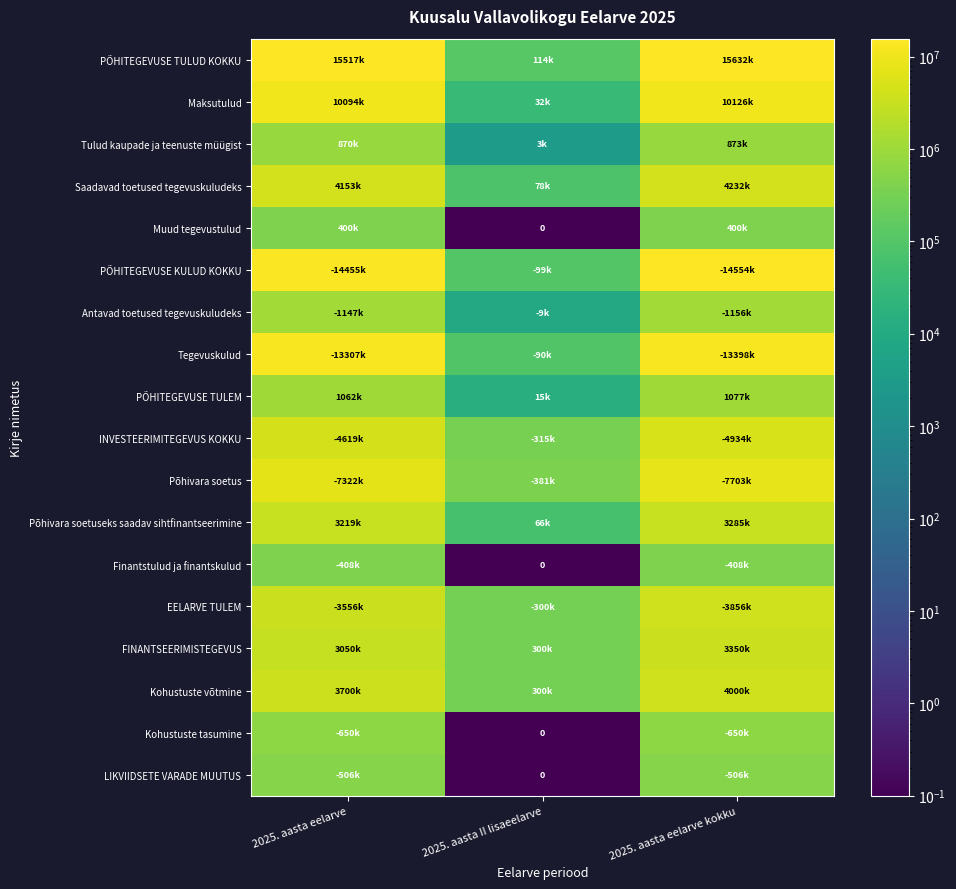

List the series in order of their peak value, highest first.

PÕHITEGEVUSE TULUD KOKKU, PÕHITEGEVUSE KULUD KOKKU, Tegevuskulud, Maksutulud, Põhivara soetus, INVESTEERIMITEGEVUS KOKKU, Saadavad toetused tegevuskuludeks, Kohustuste võtmine, EELARVE TULEM, FINANTSEERIMISTEGEVUS, Põhivara soetuseks saadav sihtfinantseerimine, Antavad toetused tegevuskuludeks, PÕHITEGEVUSE TULEM, Tulud kaupade ja teenuste müügist, Kohustuste tasumine, LIKVIIDSETE VARADE MUUTUS, Finantstulud ja finantskulud, Muud tegevustulud